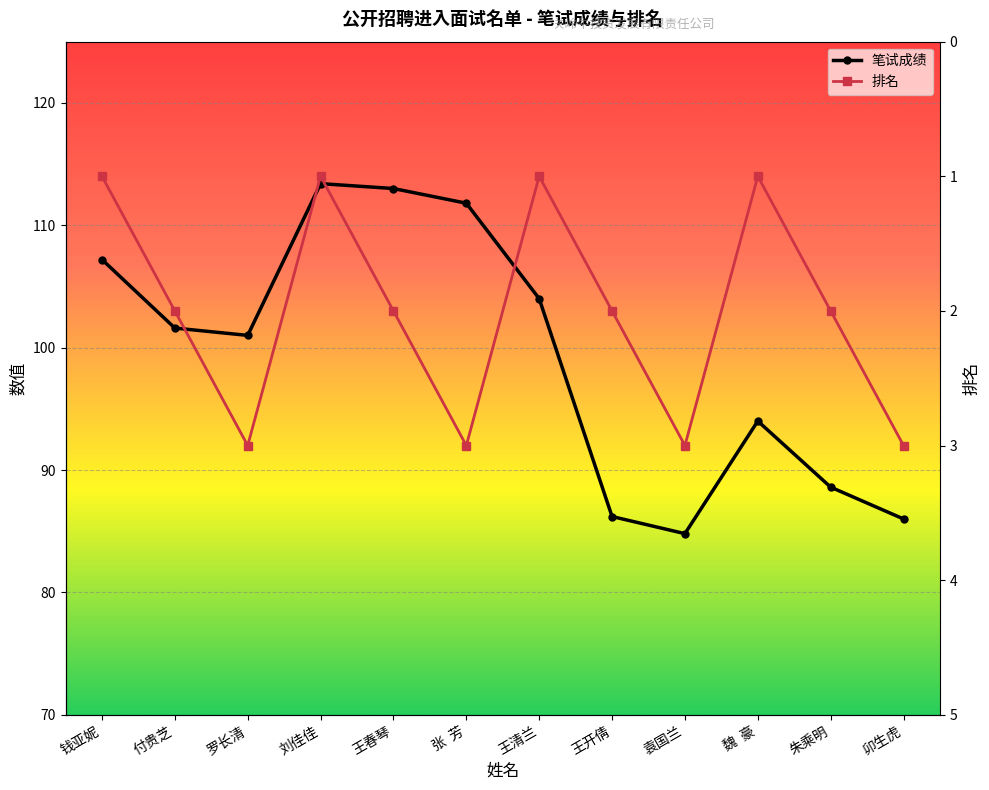

At how many categories does at least one series exceed 28?

12